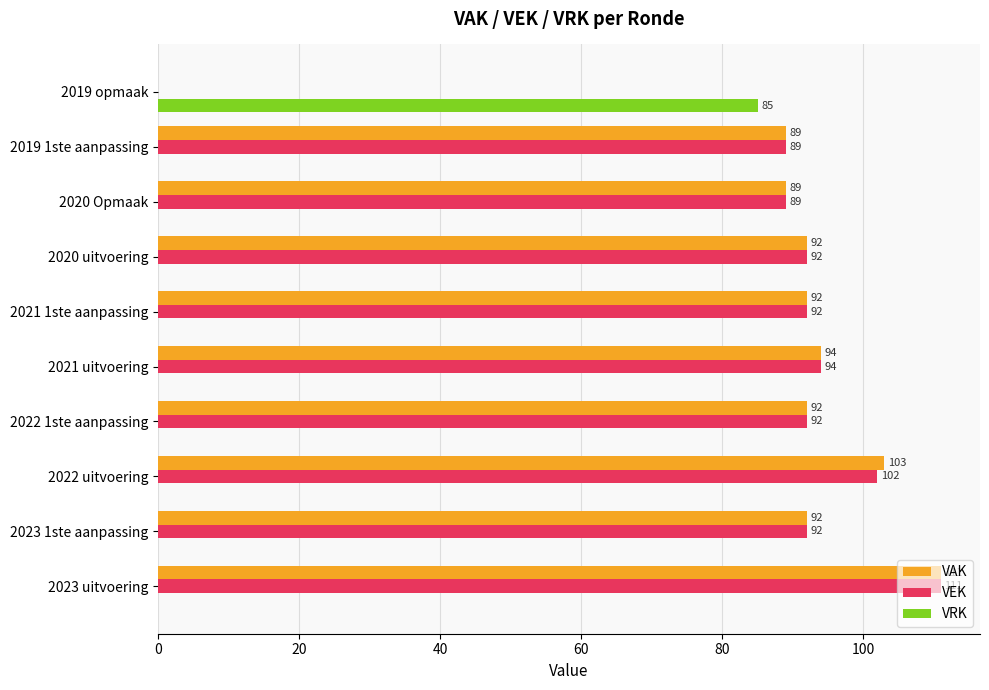

Which series has the largest total across all categories?

VAK